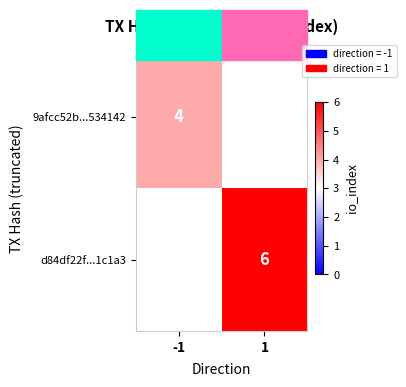

True or false: d84df22f...1c1a3 has a value of 10 at 1.

False